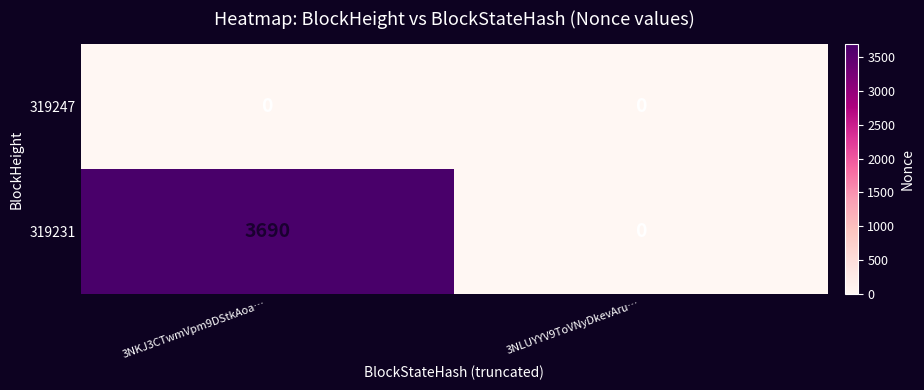

Reading left to right, list all the values displayed in this chart.

319247: 3NKJ3CTwmVpm9DStkAoa…=0	3NLUYYV9ToVNyDkevAru…=0
319231: 3NKJ3CTwmVpm9DStkAoa…=3690	3NLUYYV9ToVNyDkevAru…=0